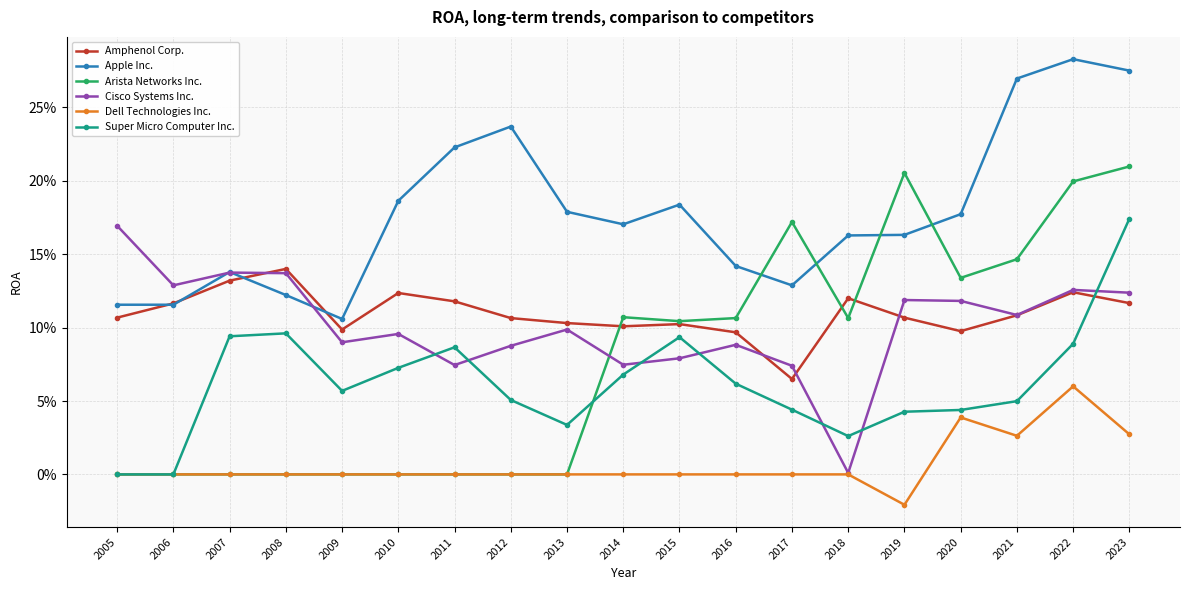

Is this an area chart (filled region under the line)?

No